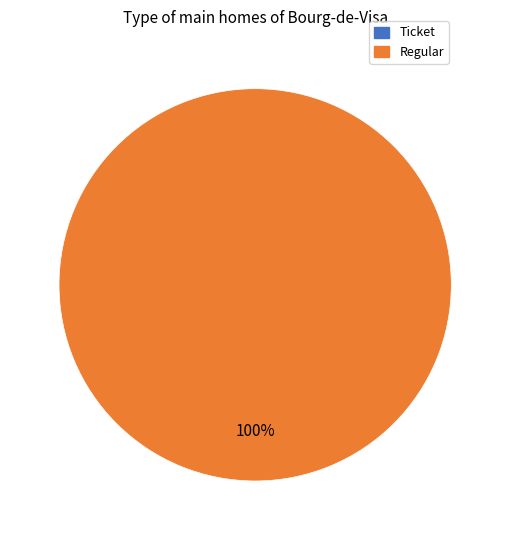

Rank the categories by value from lowest to highest.

Ticket, Regular